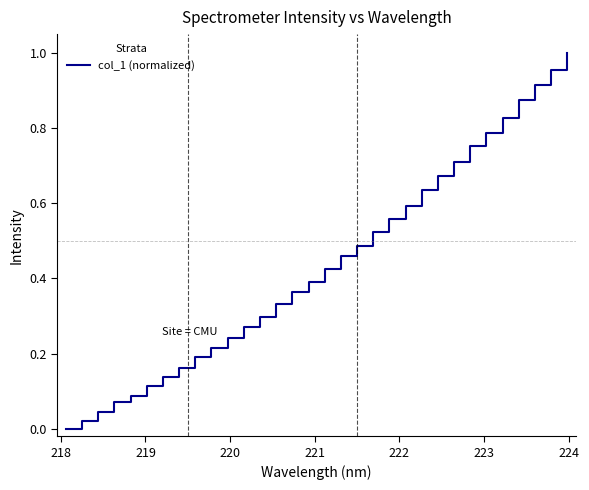

Does the chart have visible grid lines?

No